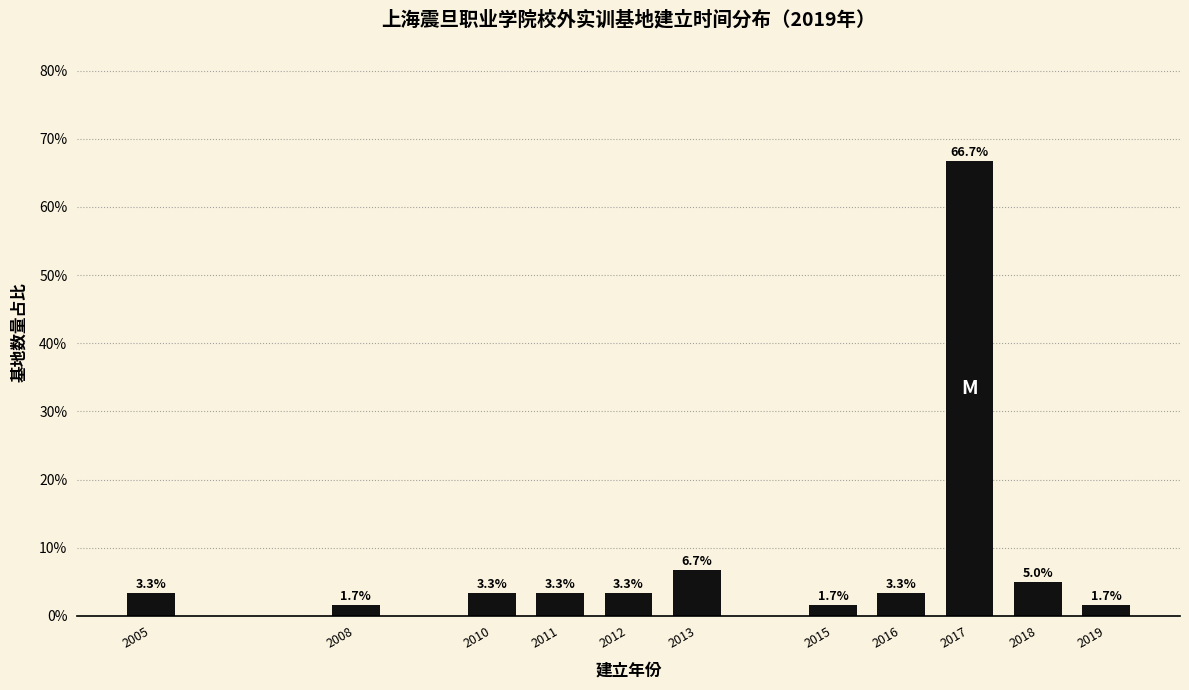

Reading right to left, list all the values displayed in this chart.

1.7	5.0	66.7	3.3	1.7	6.7	3.3	3.3	3.3	1.7	3.3